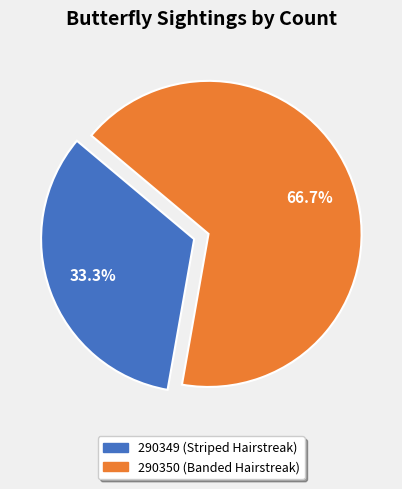

Combined, do 290350 (Banded Hairstreak) and 290349 (Striped Hairstreak) account for over 50%?

Yes